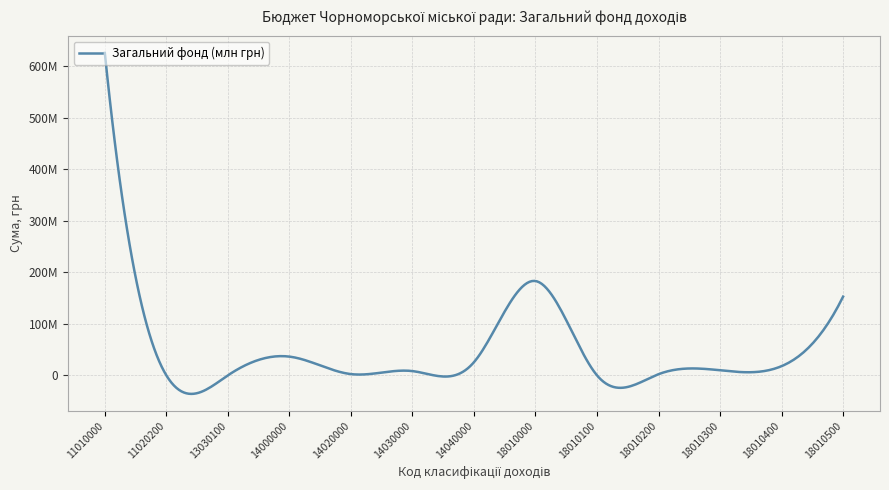

At which category does the chart reach its peak across all series?

11010000